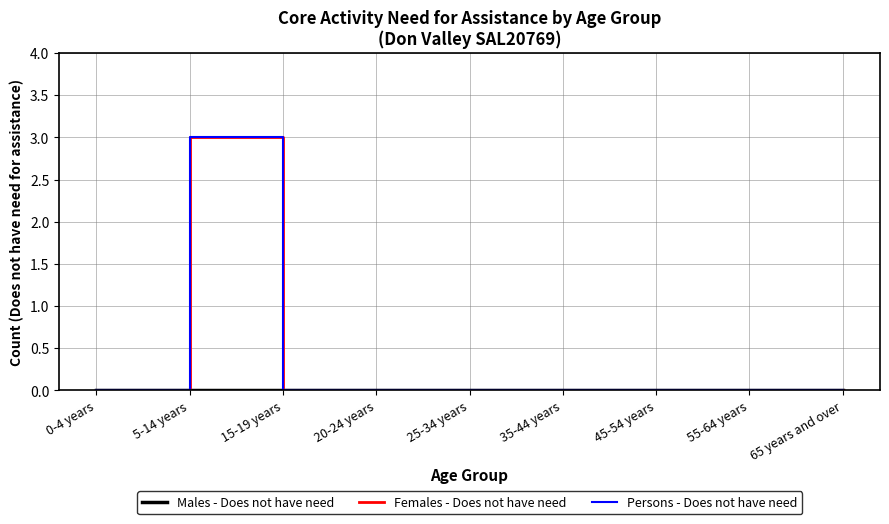

What is the label of the 7th point from the right?

15-19 years